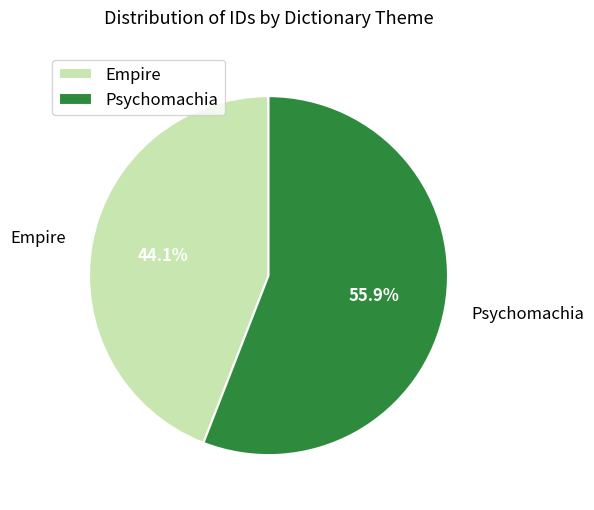

Is it true that Empire is 57% of the pie?

False